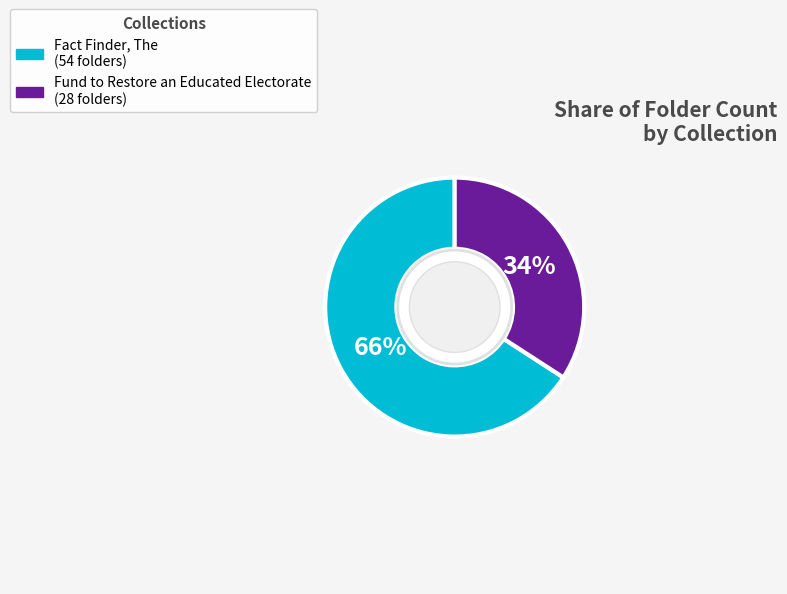

To the nearest percent, what is the difference between the largest and smallest slice percentages?

32%